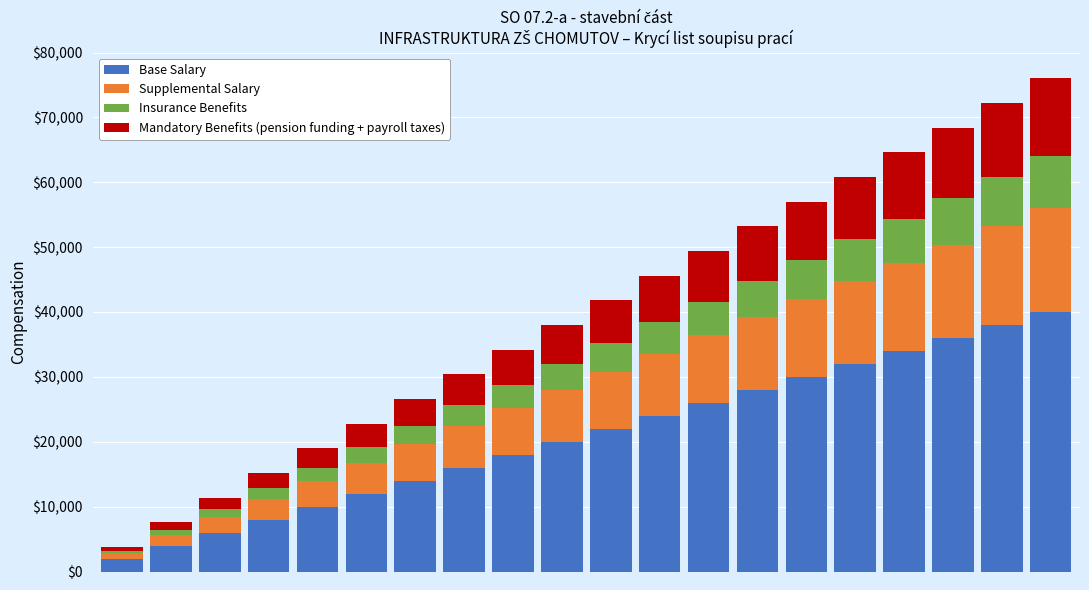

Does the chart contain stacked bars?

Yes